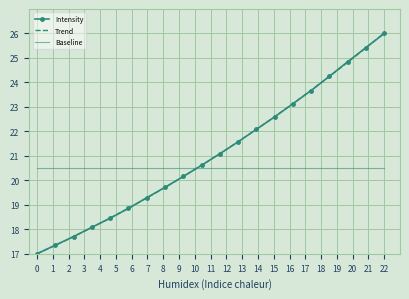

What position from the left is 220.9264?

16